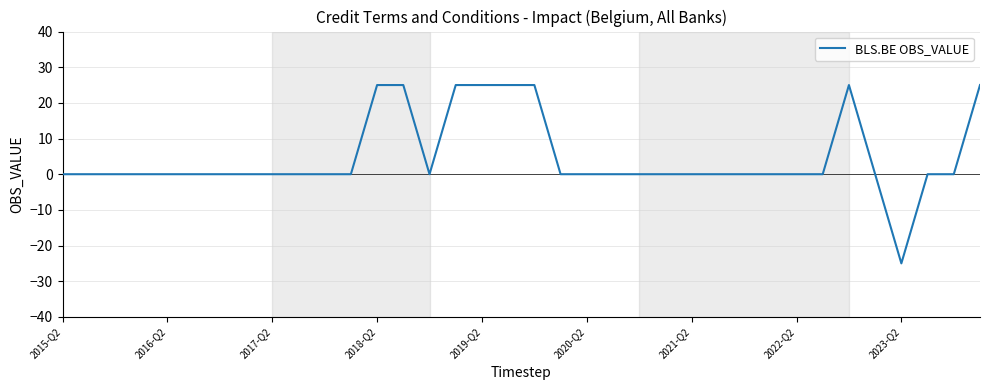

What is the maximum value shown in the chart?

25